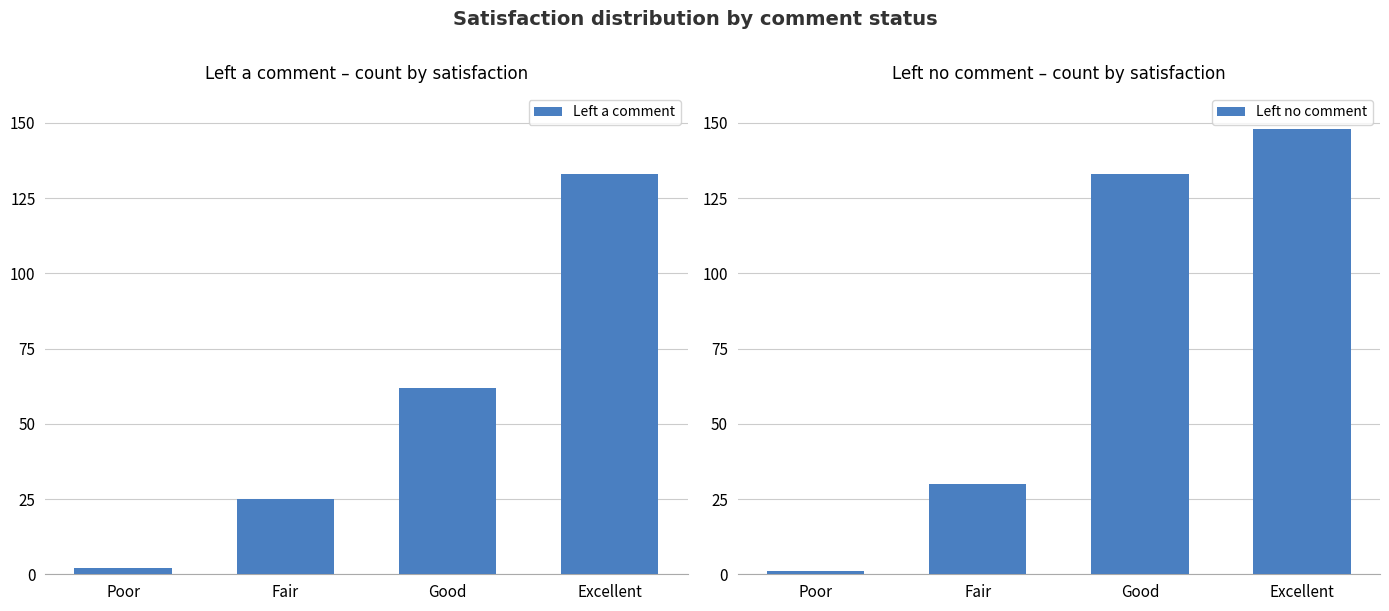

Which label corresponds to the smallest value in the chart?

Poor